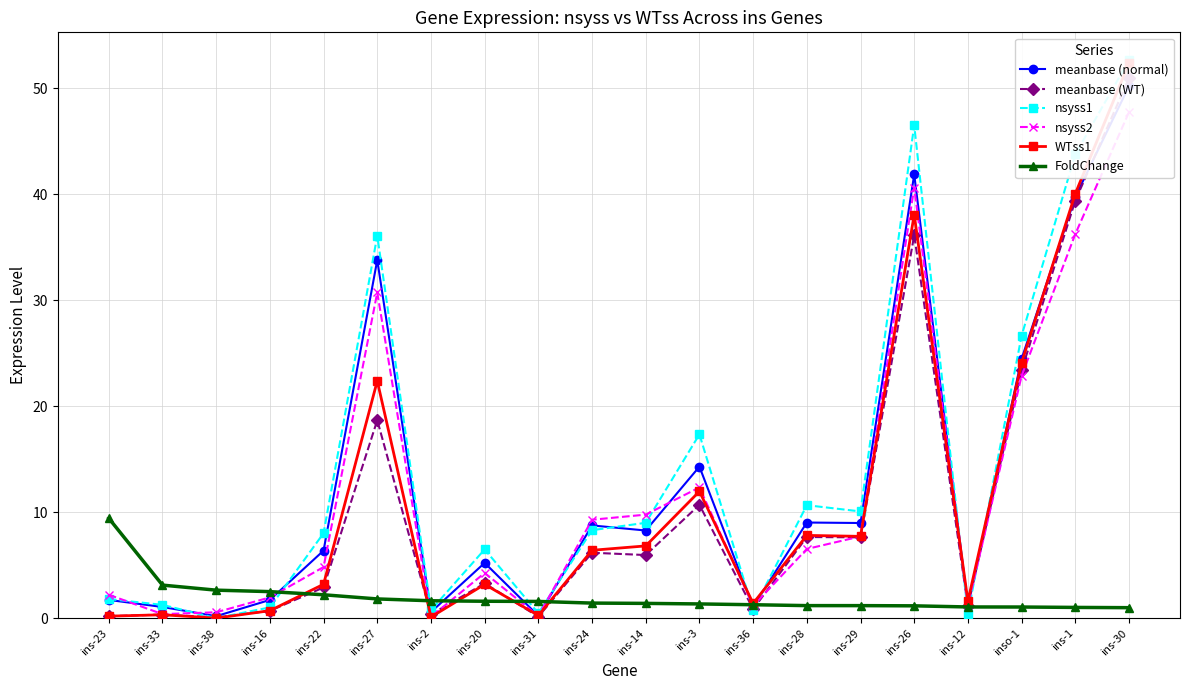

What position from the left is ins-27?

6